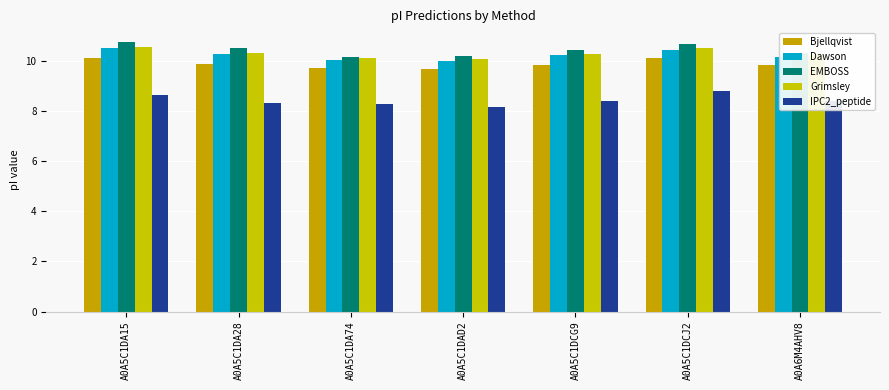

True or false: Grimsley has a value of 10.3 at A0A5C1DCG9.

True